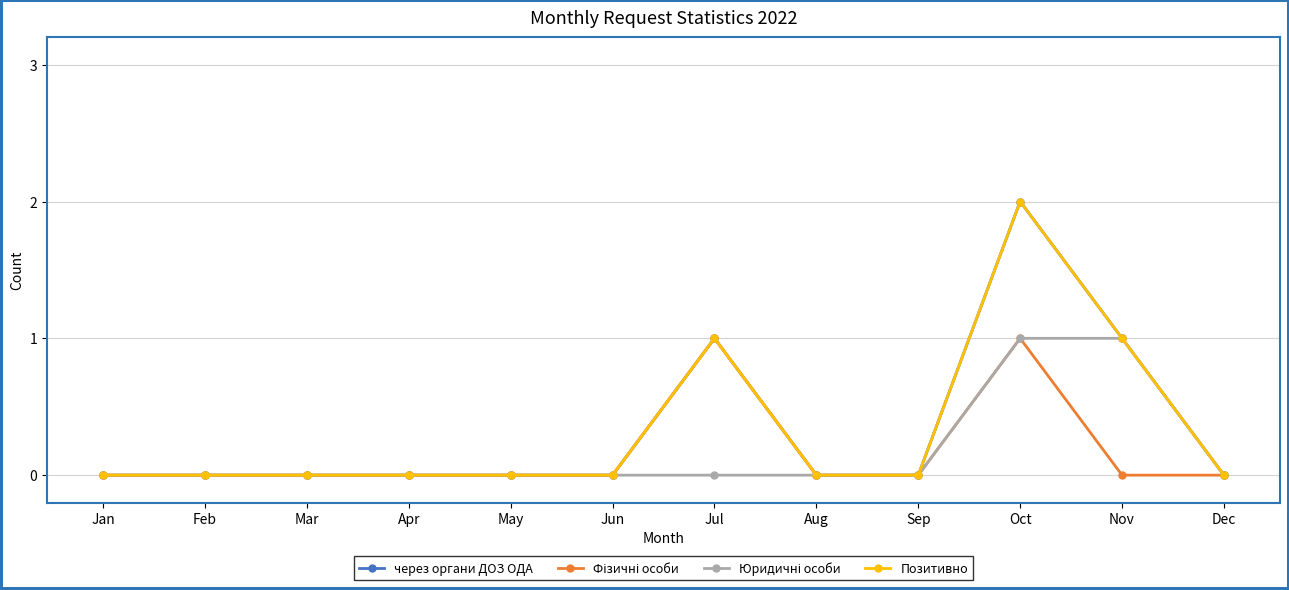

Does the chart have visible grid lines?

Yes